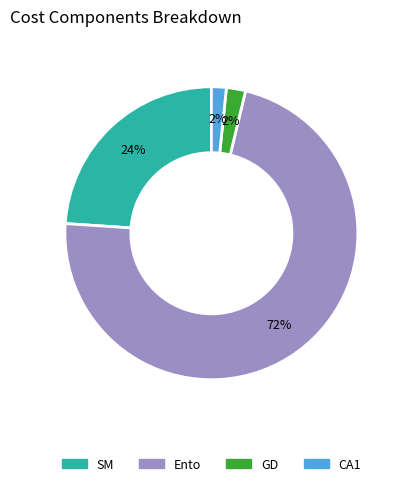

Is the sum of SM and GD greater than half?

No